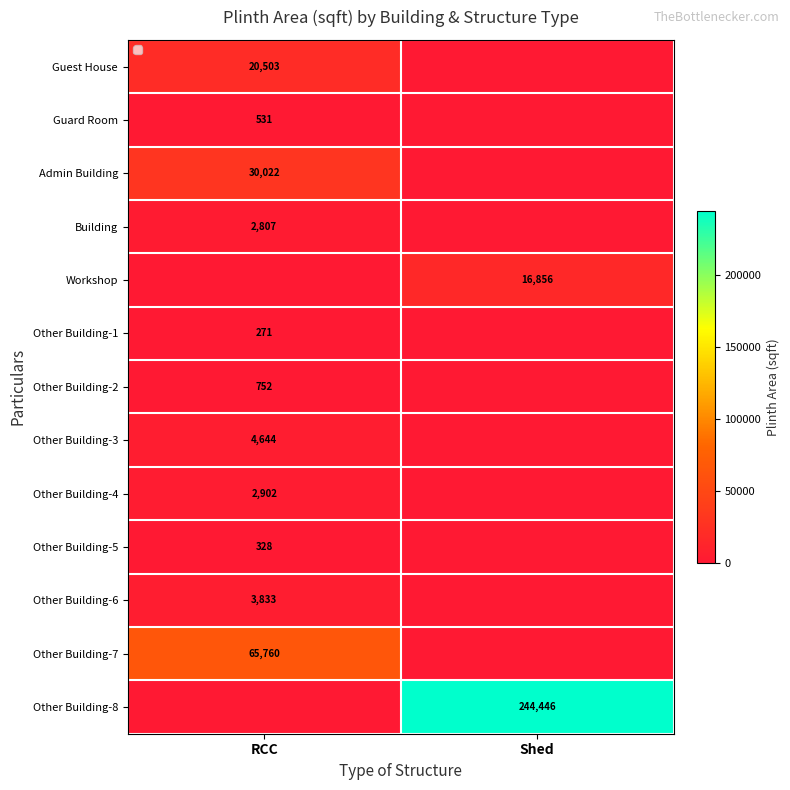

Rank the series at RCC from lowest to highest value.

Workshop, Other Building-8, Other Building-1, Other Building-5, Guard Room, Other Building-2, Building, Other Building-4, Other Building-6, Other Building-3, Guest House, Admin Building, Other Building-7